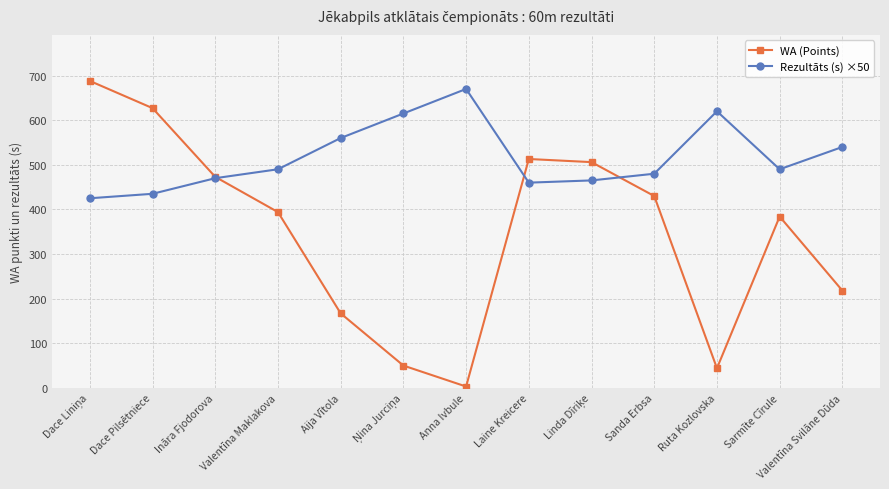

Count the number of categories in the chart.

13